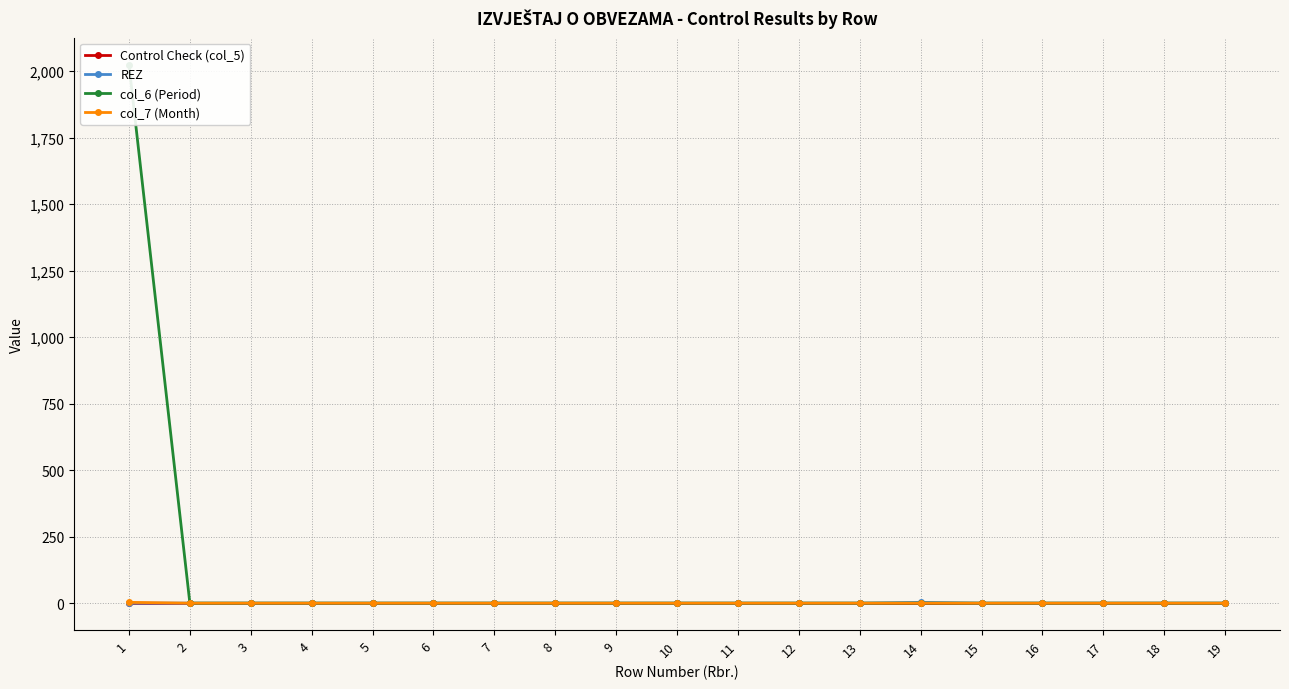

Which category has the lowest value in the col_7 (Month) series?

2